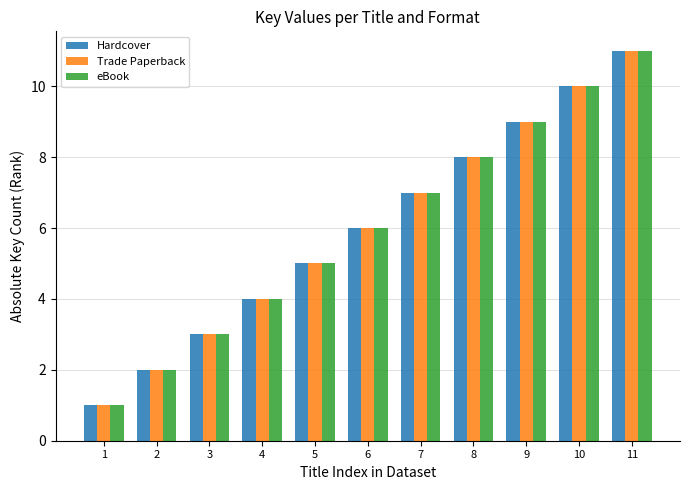

What is the value of the Trade Paperback bar at the 11th from the left?

11